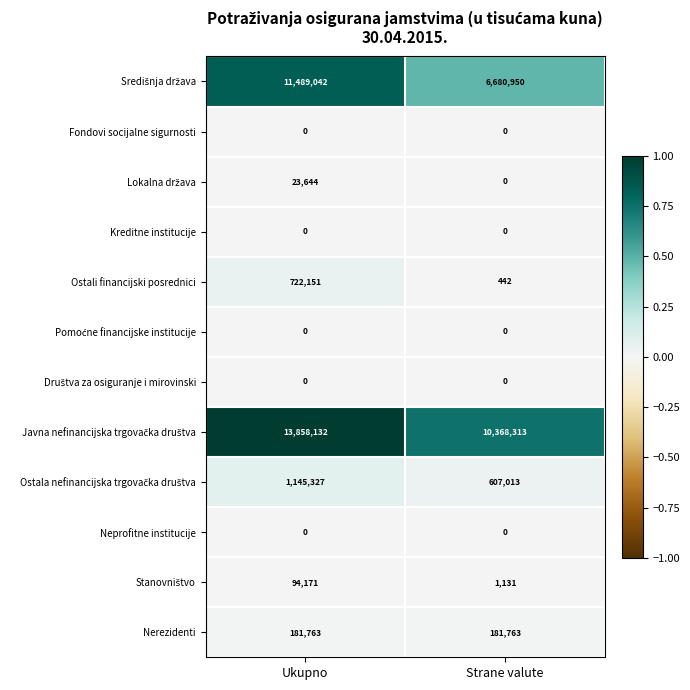

Is the value of Fondovi socijalne sigurnosti at Ukupno greater than the value of Ostali financijski posrednici at Ukupno?

No